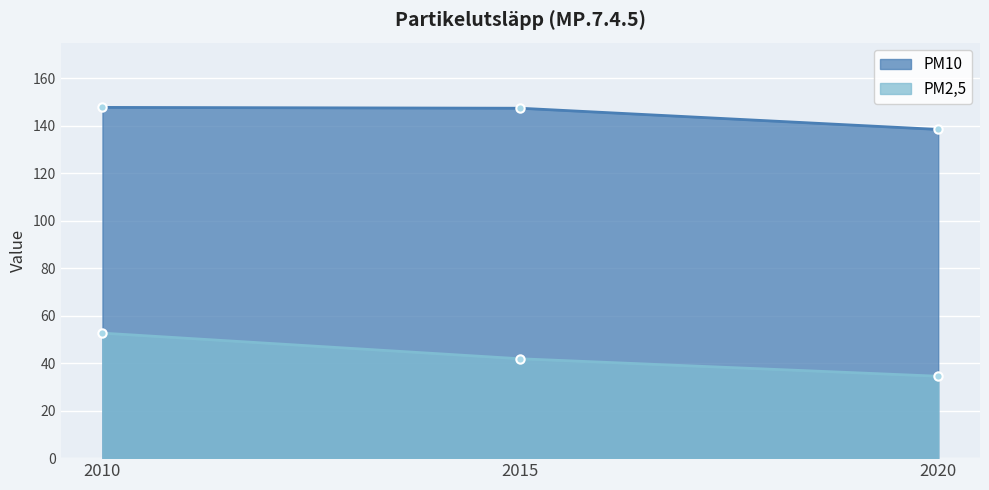

What is the approximate value of PM2,5 at 2010?

52.7